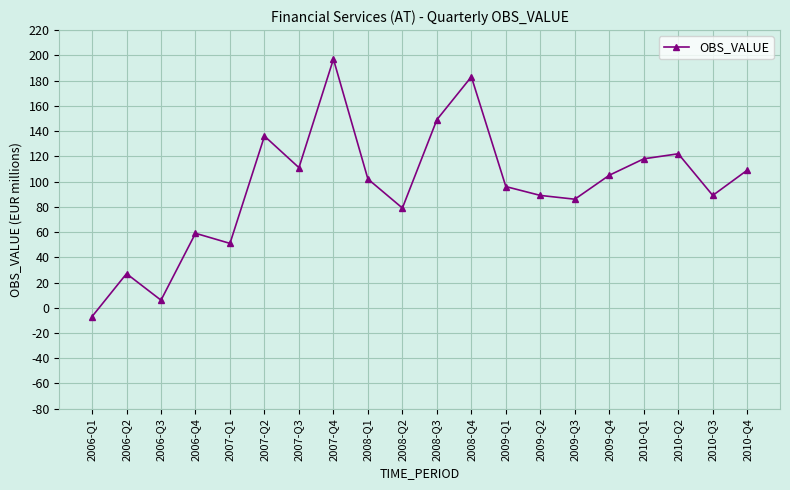

What is the difference between the maximum and second lowest values?

191